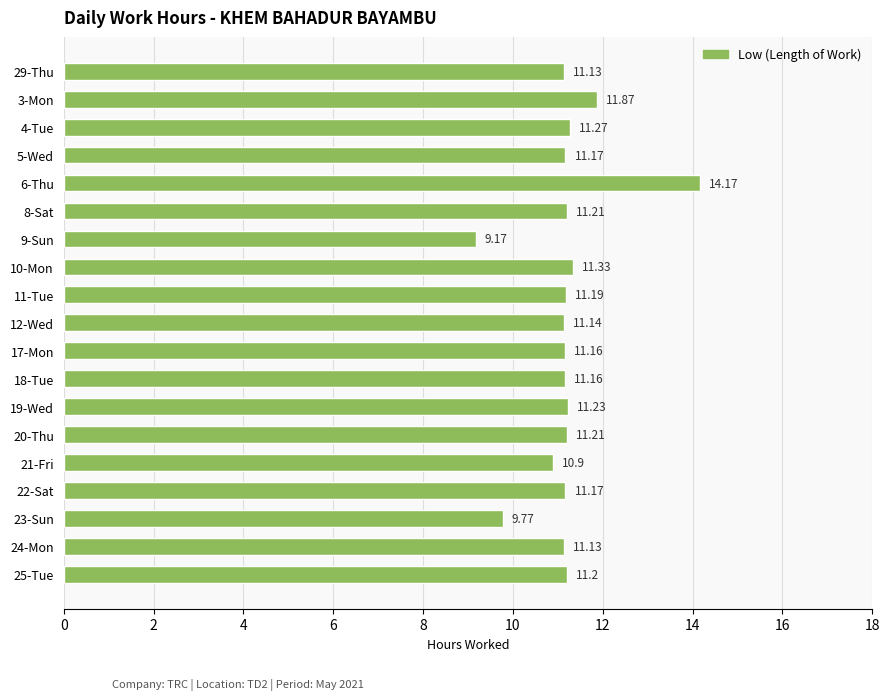

What is the difference between the second highest and minimum values?

2.7